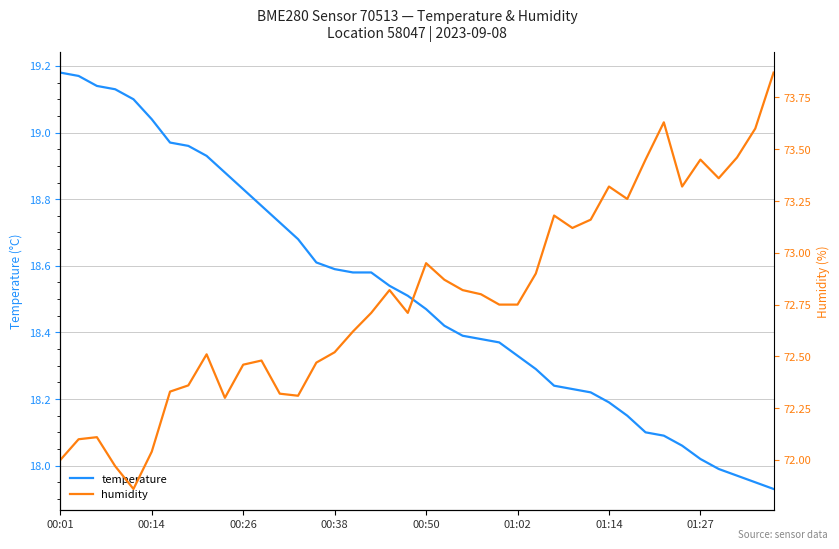

Does the chart have visible grid lines?

Yes